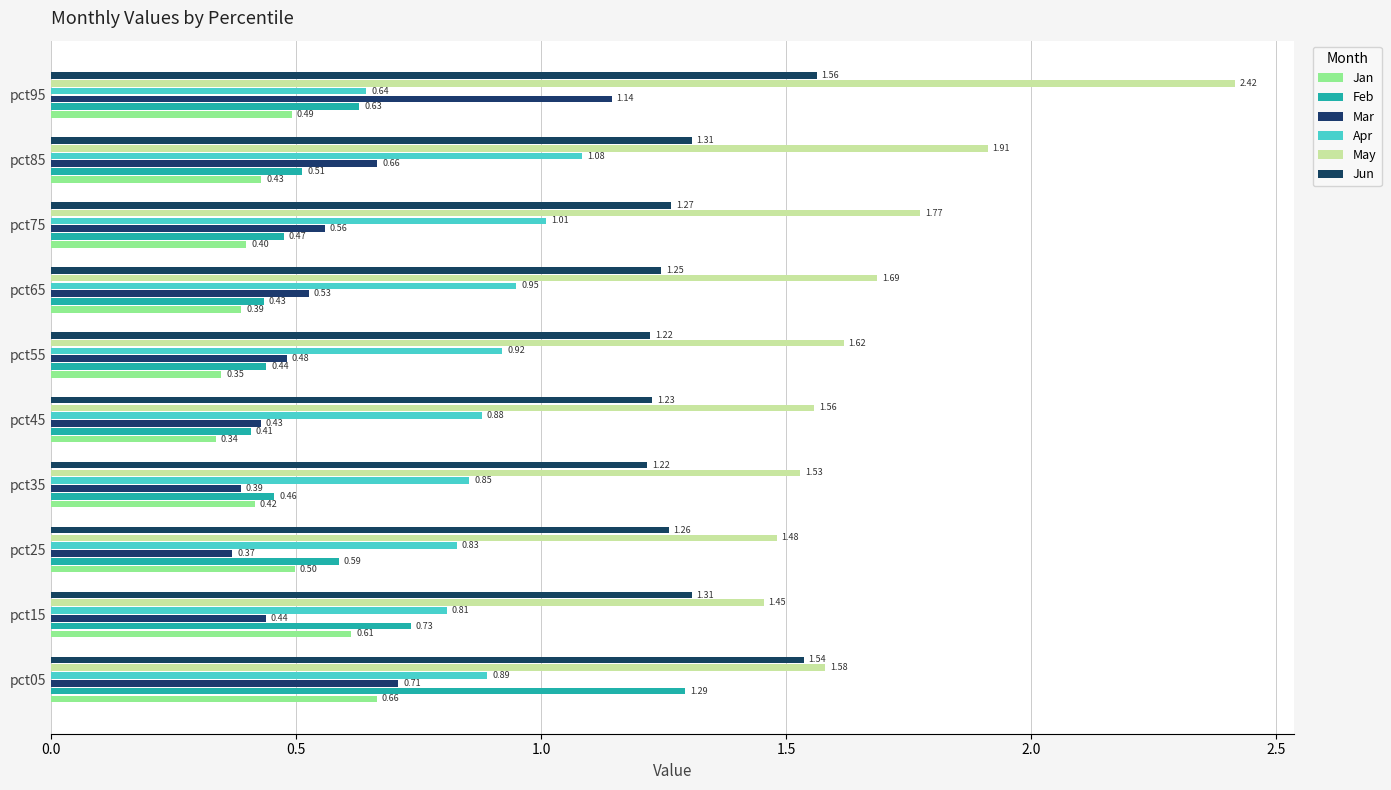

Which series has the largest total across all categories?

May